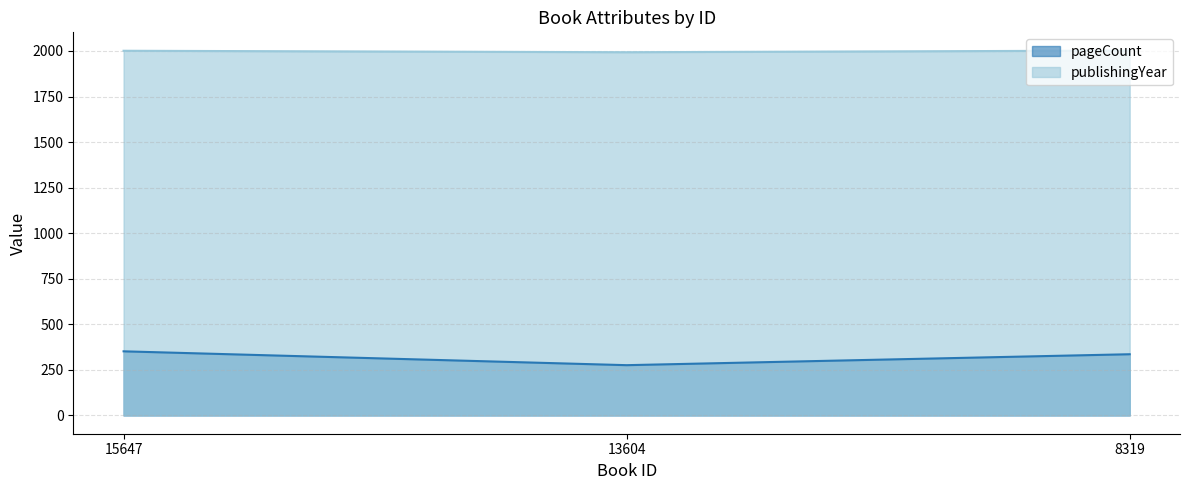

Is the value of publishingYear at 15647 greater than the value of pageCount at 15647?

Yes